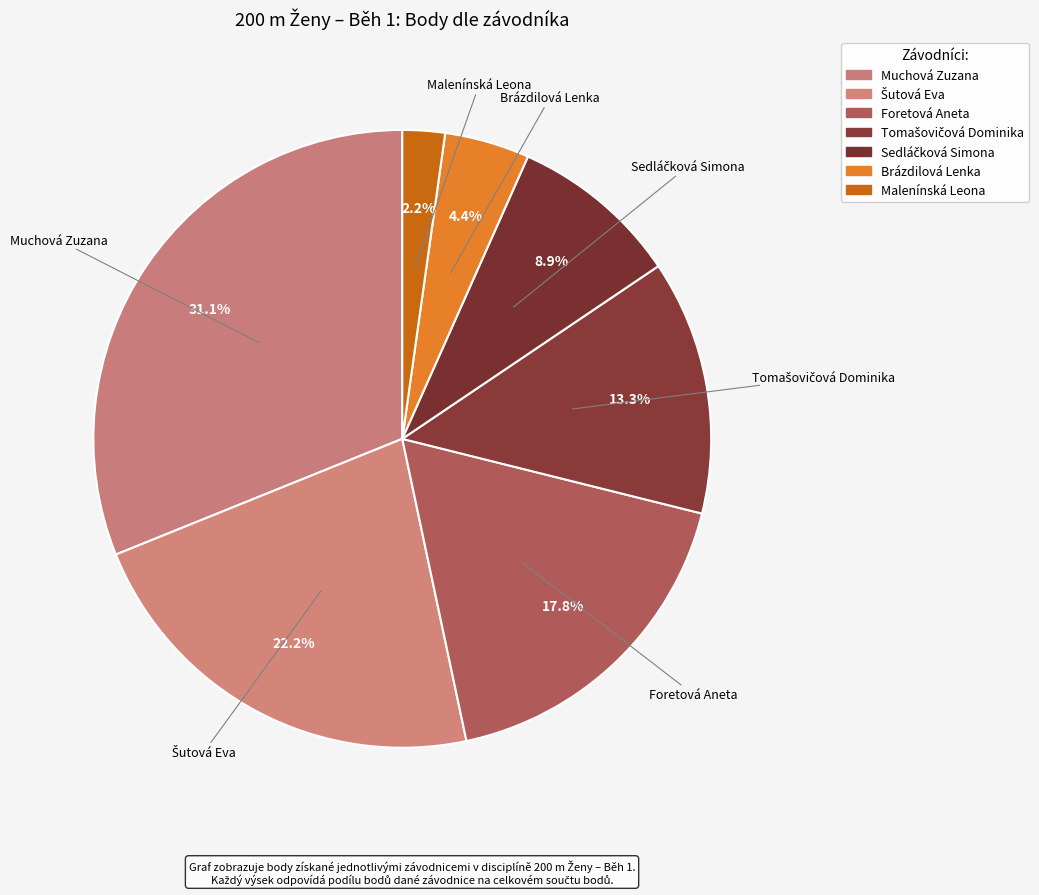

Which slice is the smallest?

Malenínská Leona